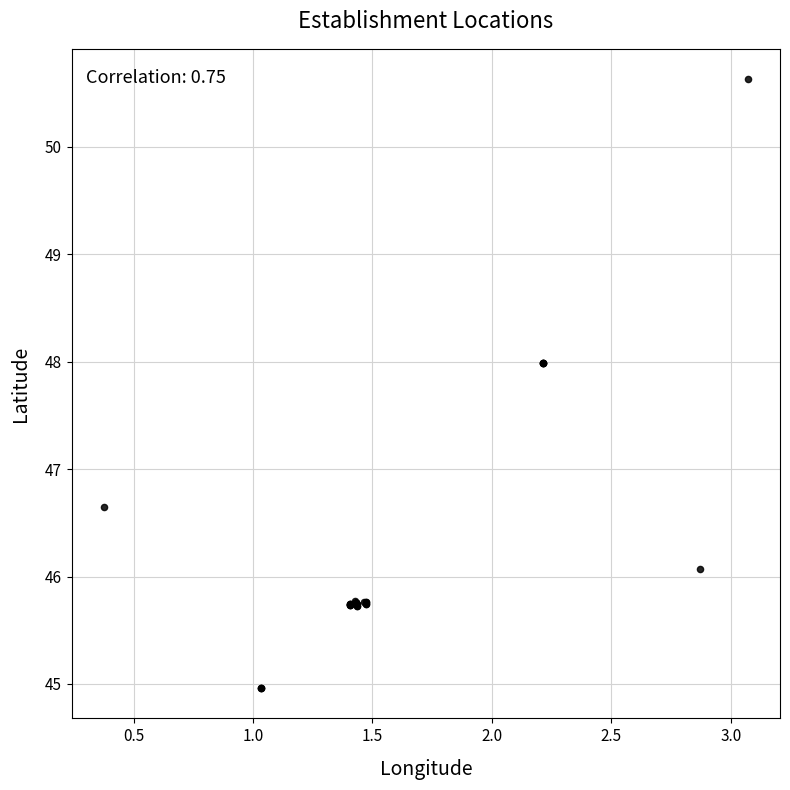

What Y value in the scatter plot is closest to 47?

46.6